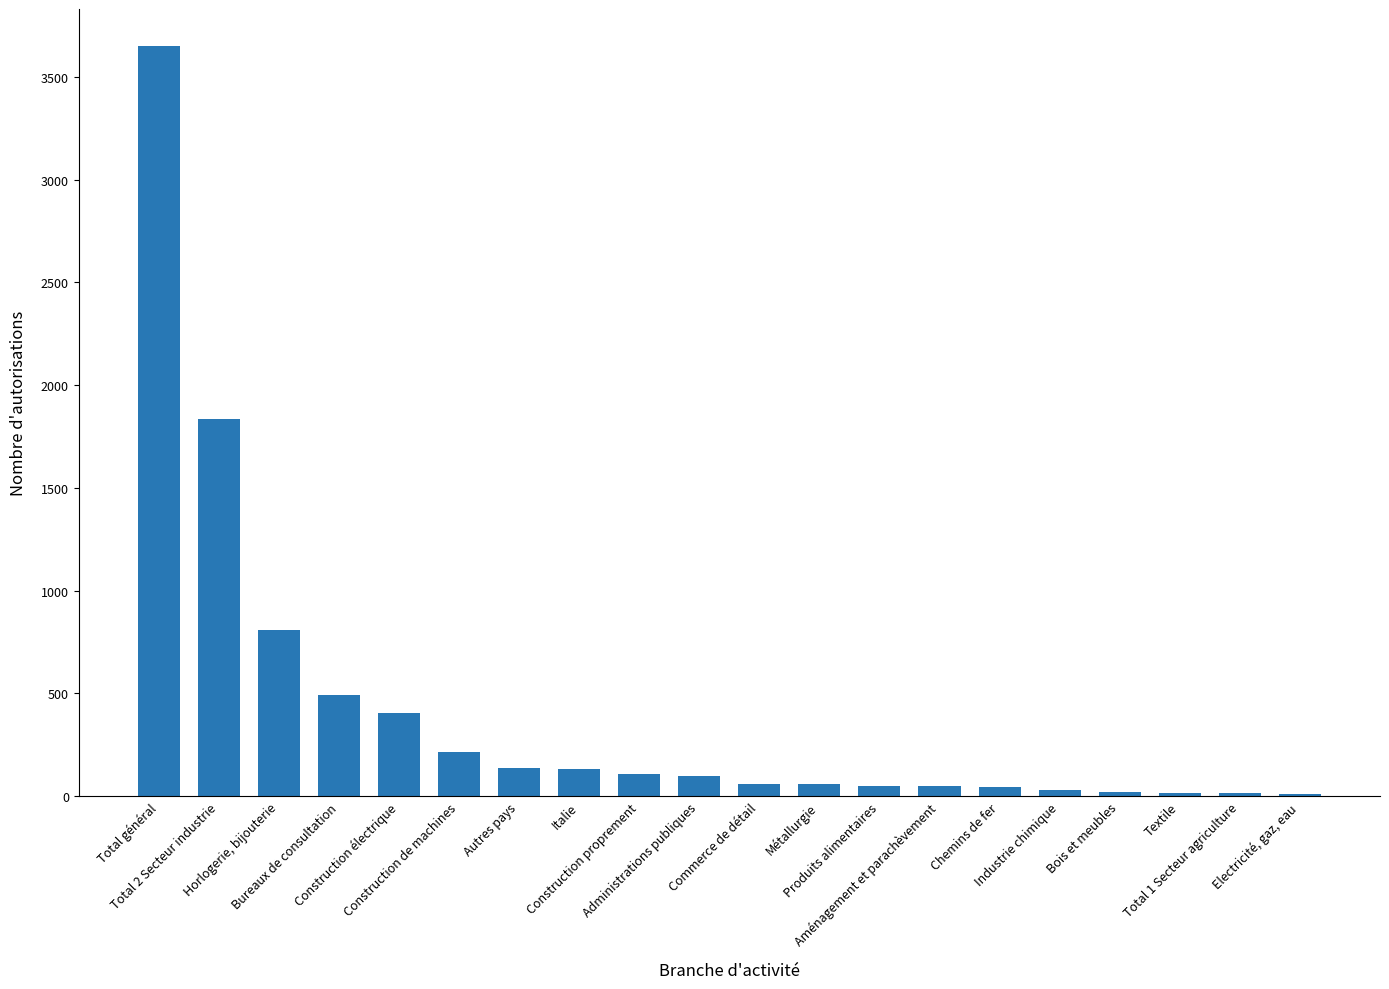

Count the number of categories in the chart.

20